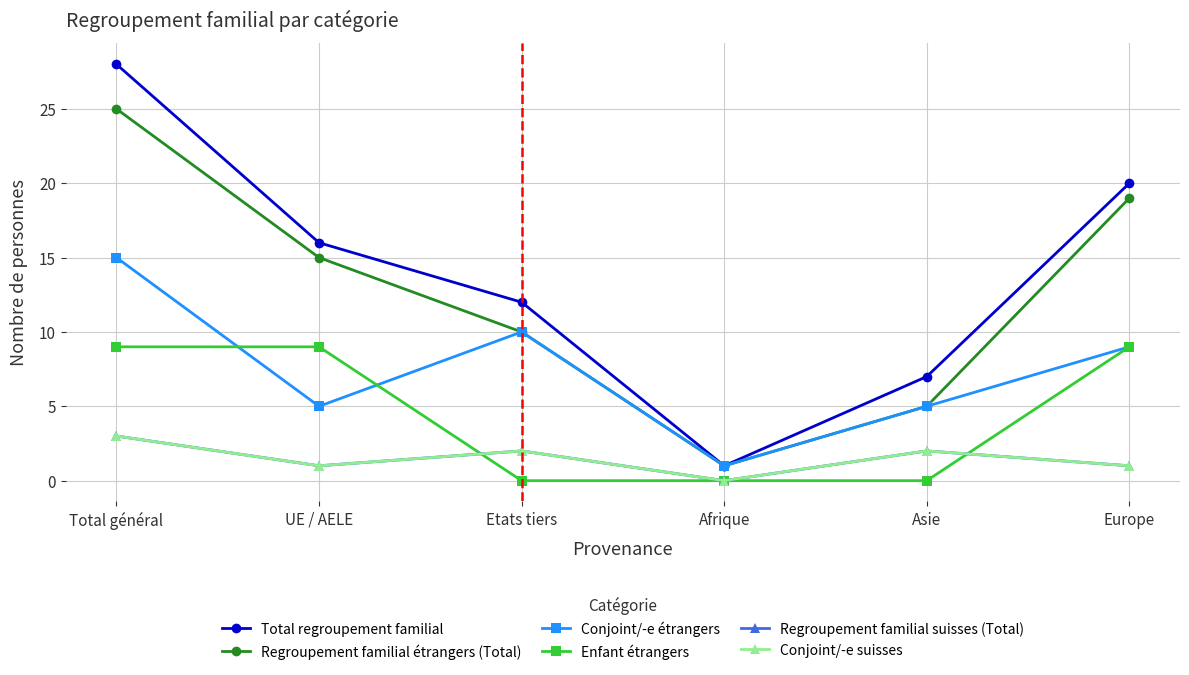

True or false: Enfant étrangers has more than 1 interior local peaks.

False